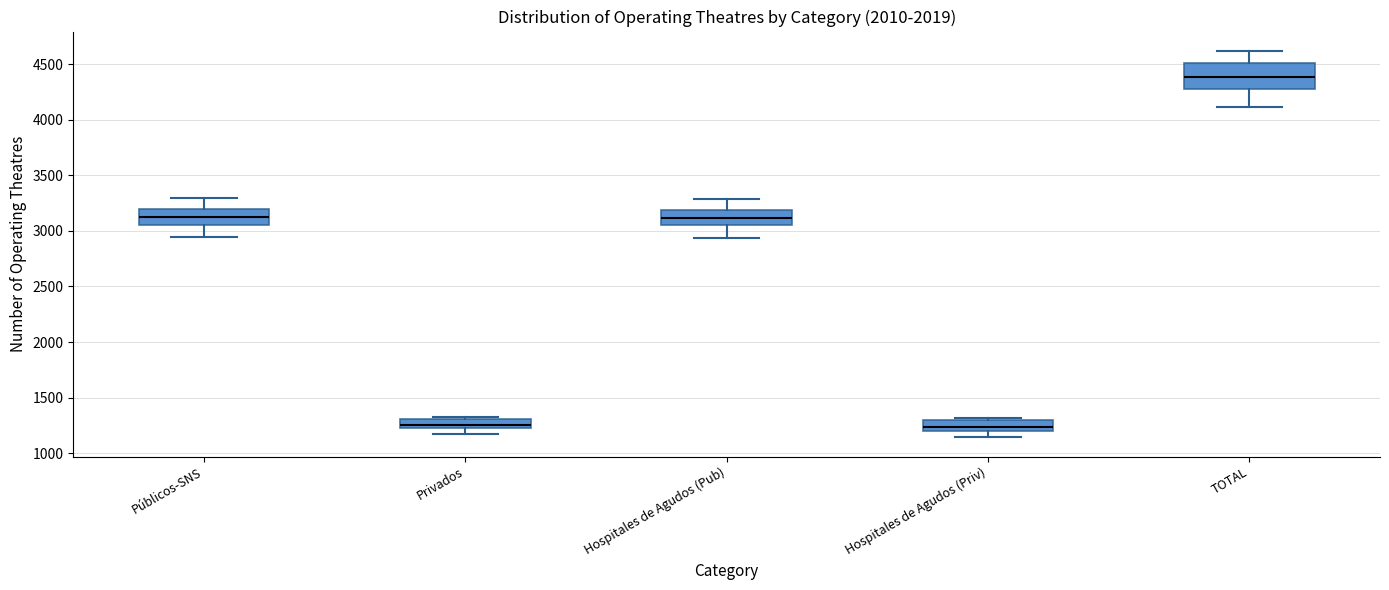

Reading left to right, read every box against the y-axis: the position of its median line, the range the box covers, and the ends of its whiskers. The values are not printed on the chart, so give them approximately, as read against the axis.

Públicos-SNS: median 3150, box 3050 to 3200, whiskers 2950 to 3300
Privados: median 1250 (just above the box's lower edge), box 1250 to 1300, whiskers 1150 to 1300 (just above the box's upper edge)
Hospitales de Agudos (Pub): median 3100, box 3050 to 3200, whiskers 2950 to 3300
Hospitales de Agudos (Priv): median 1250, box 1200 to 1300, whiskers 1150 to 1300 (just above the box's upper edge)
TOTAL: median 4400, box 4300 to 4500, whiskers 4100 to 4600